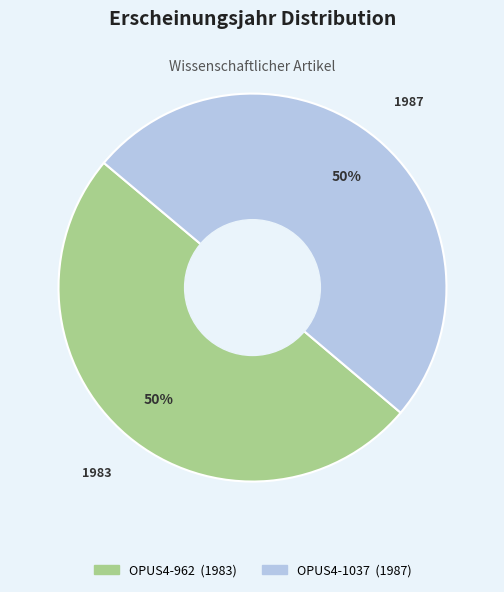

What percentage is the OPUS4-1037 slice, to the nearest percent?

50%